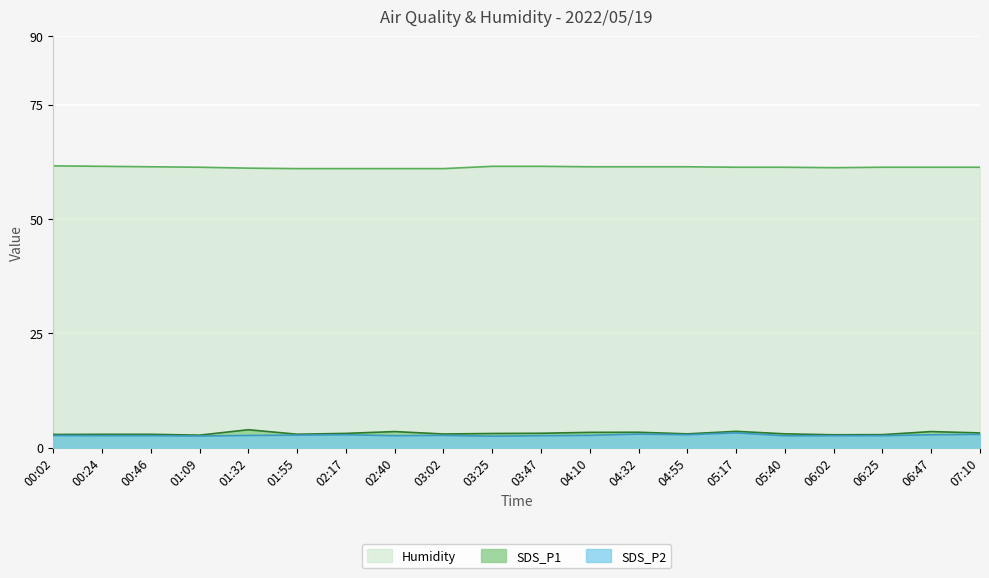

The value of SDS_P1 at 06:47 is 3.5. True or false?

True